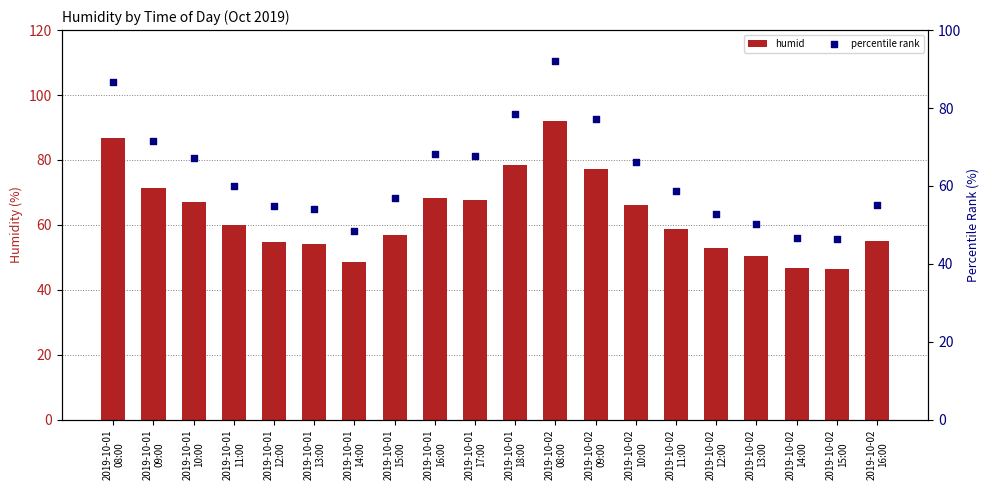

What is the total value across all series at 2019-10-02
10:00?

132.4